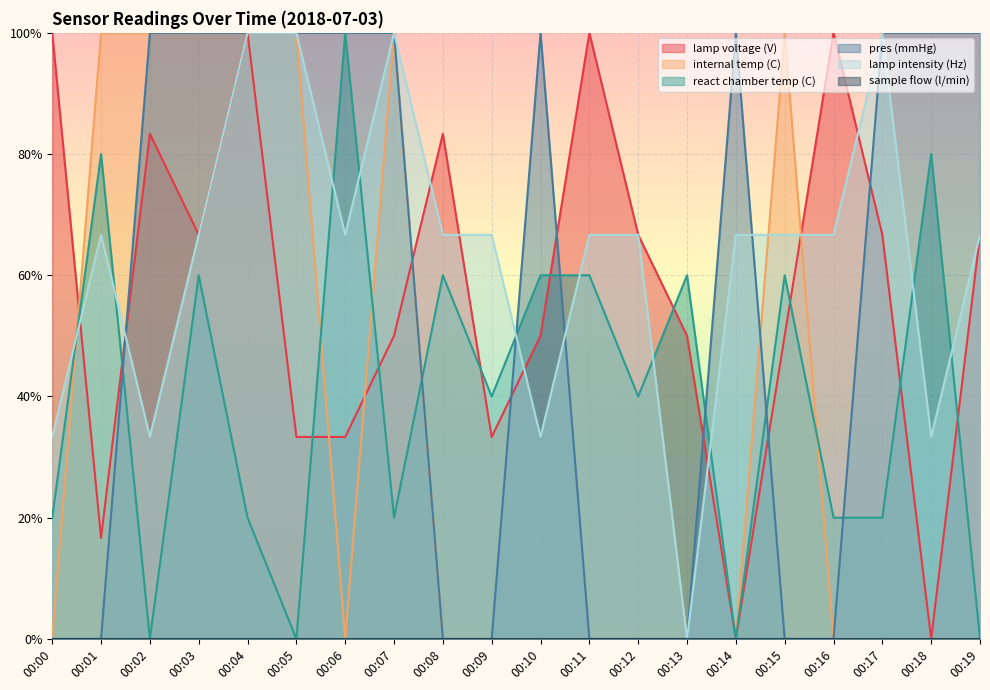

True or false: react chamber temp (C) has more than 0 interior local peaks.

True